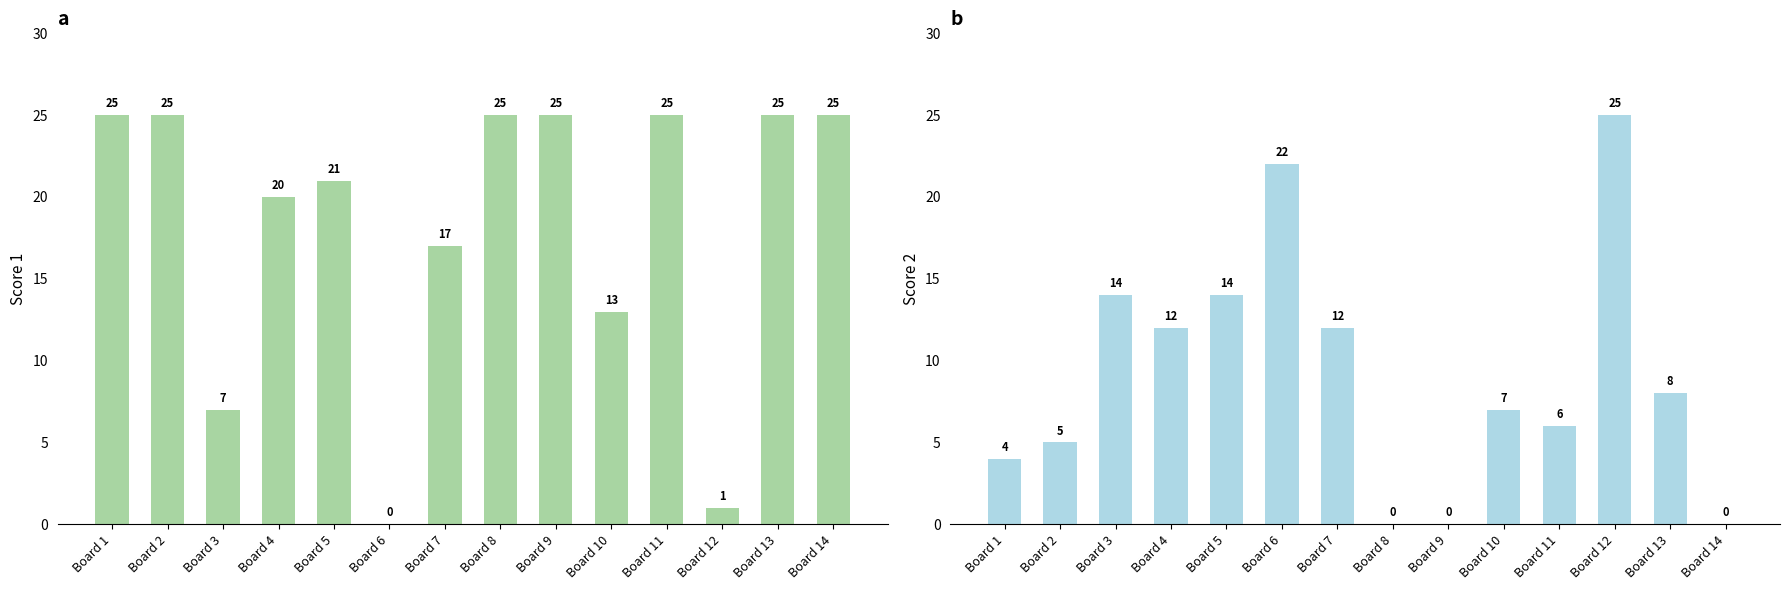

The Score 2 series shows 10 at Board 14. True or false?

False